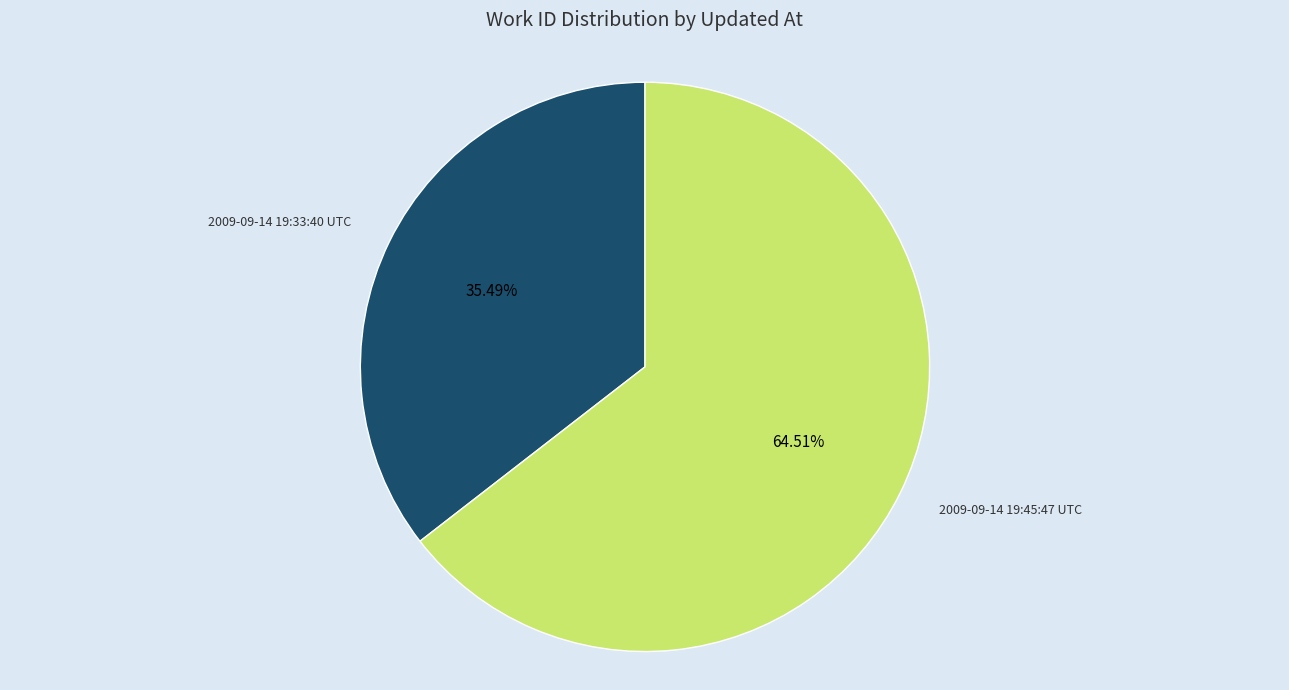

Rank the categories by value from highest to lowest.

2009-09-14 19:45:47 UTC, 2009-09-14 19:33:40 UTC